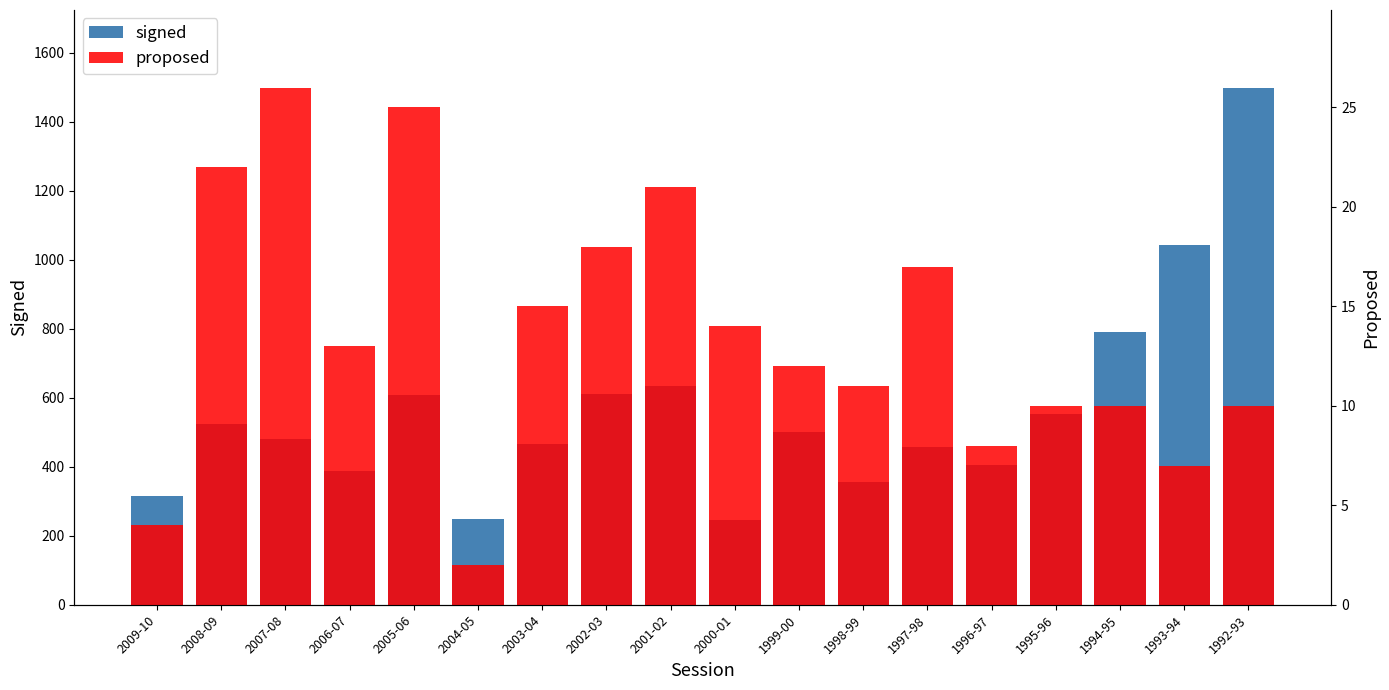

True or false: proposed has a value of 24 at 2003-04.

False